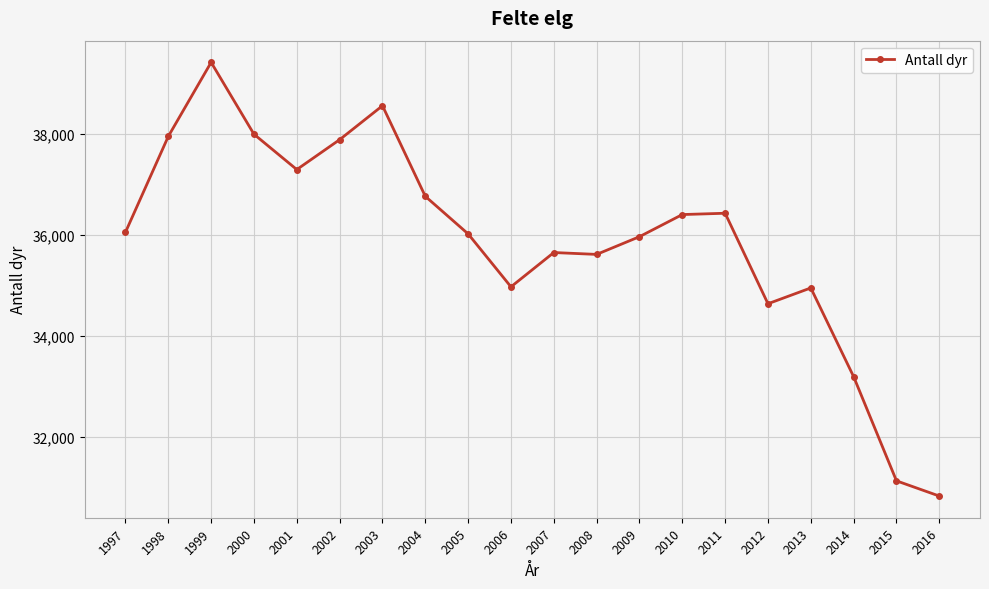

What is the difference between the maximum and minimum values?

8588